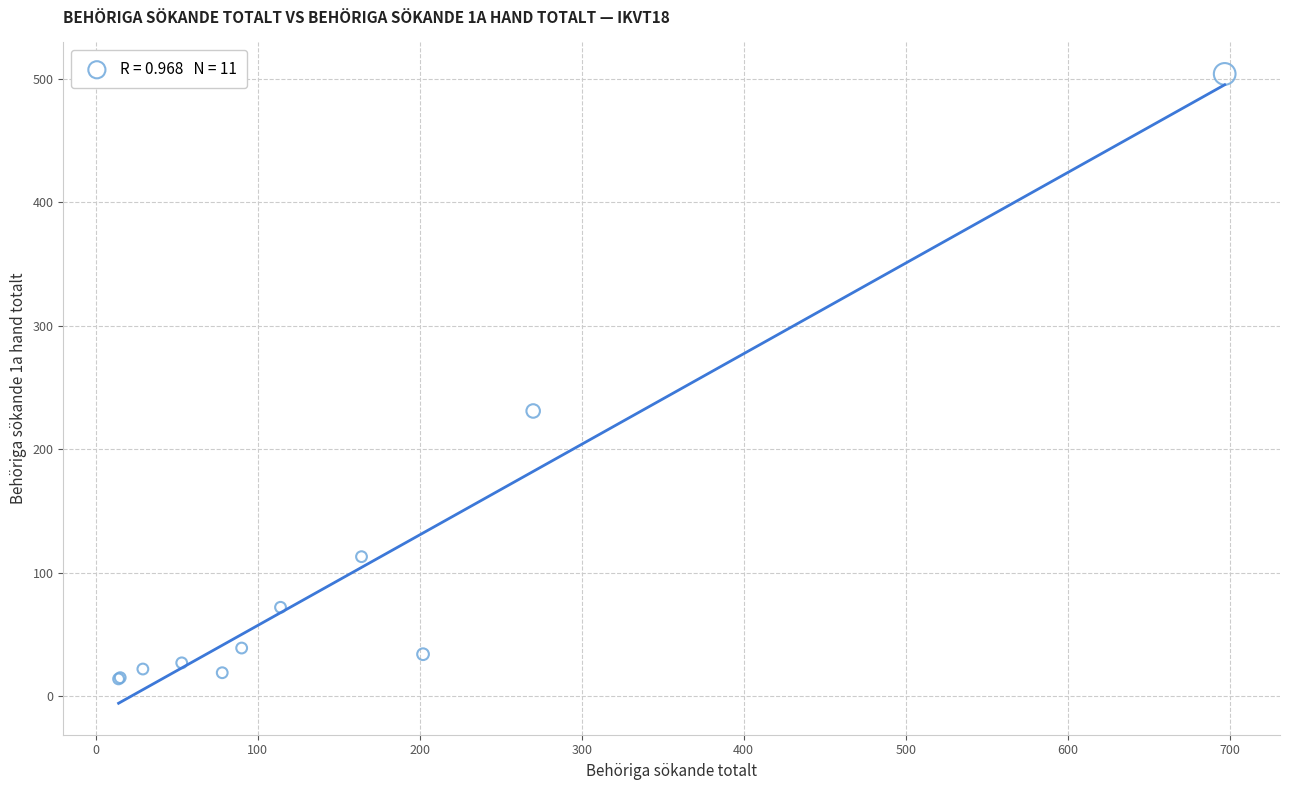

What Y value in the scatter plot is closest to 259?

231